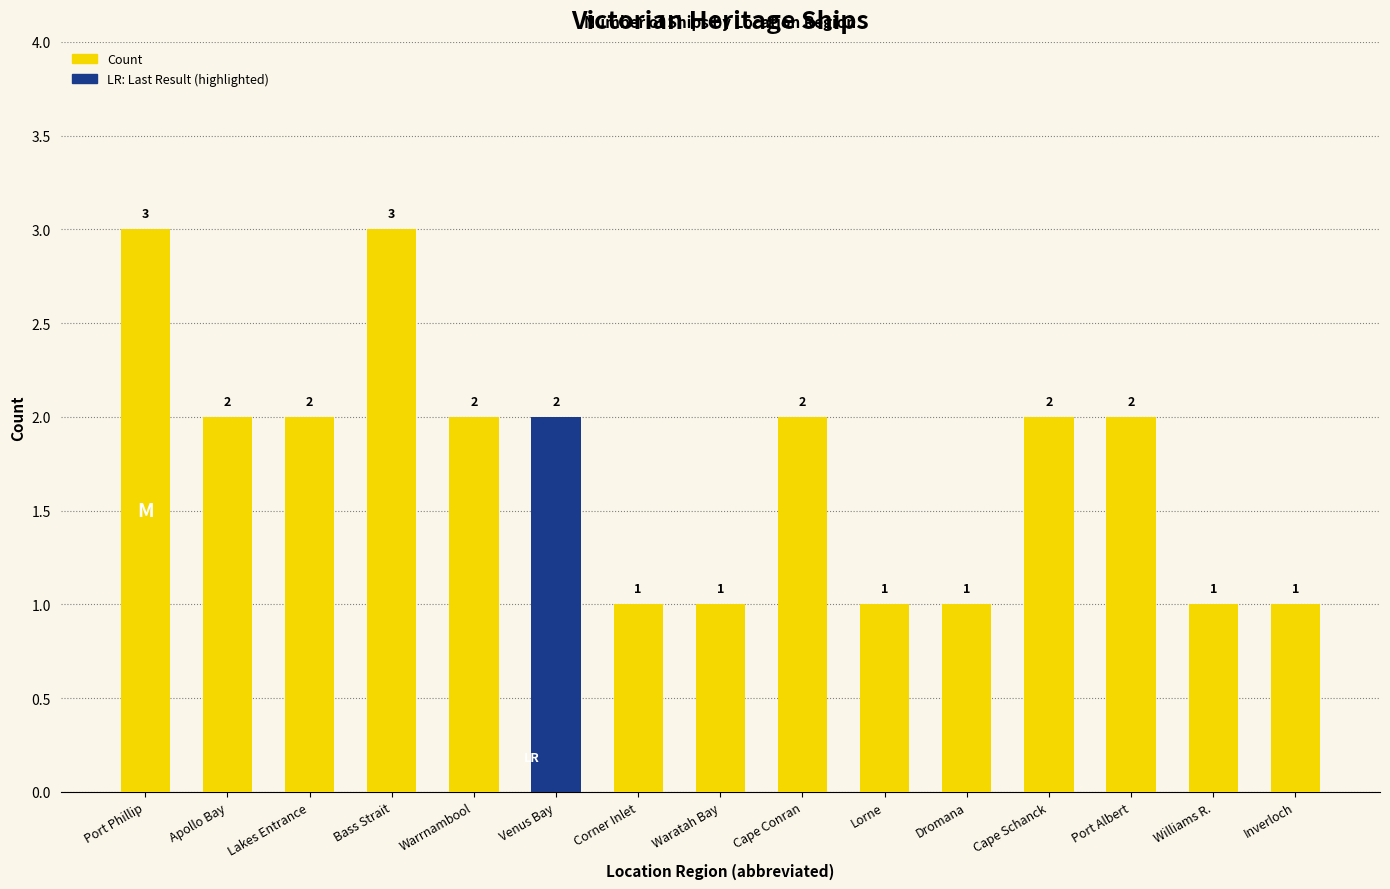

What position from the left is Corner Inlet?

7